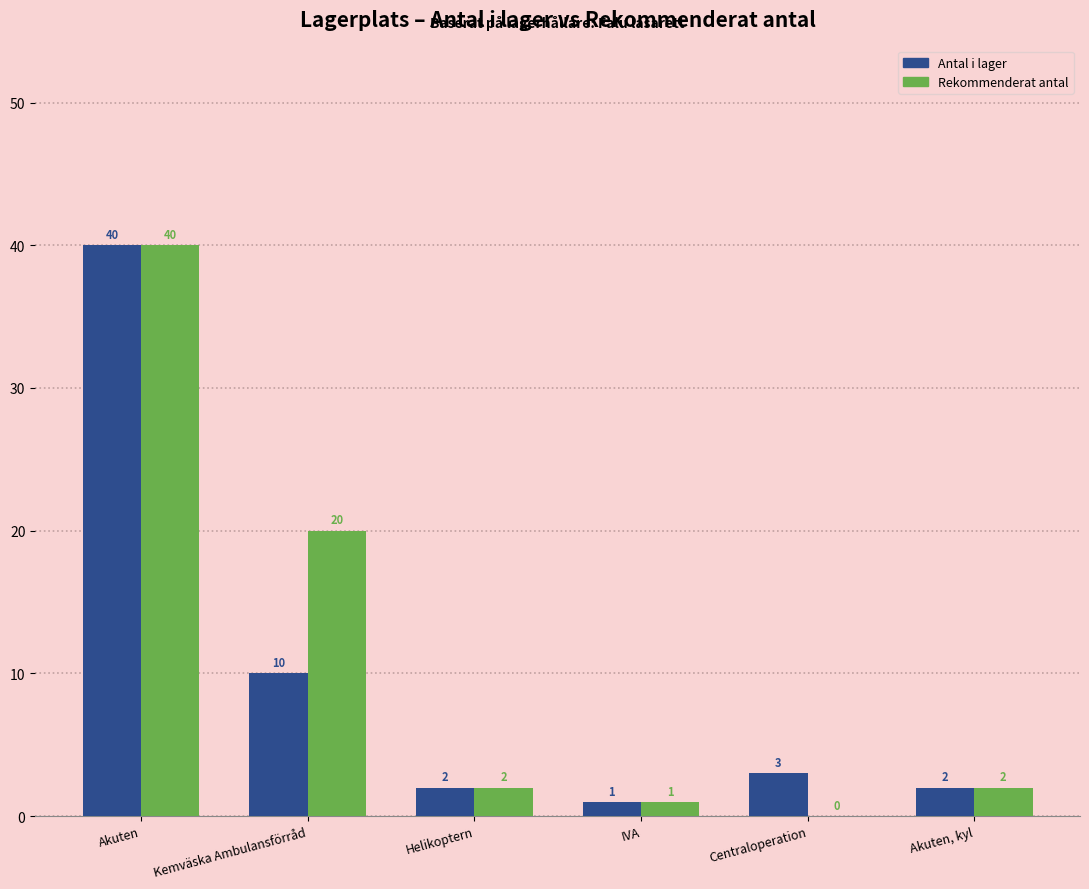

Which category has the highest value in the Rekommenderat antal series?

Akuten